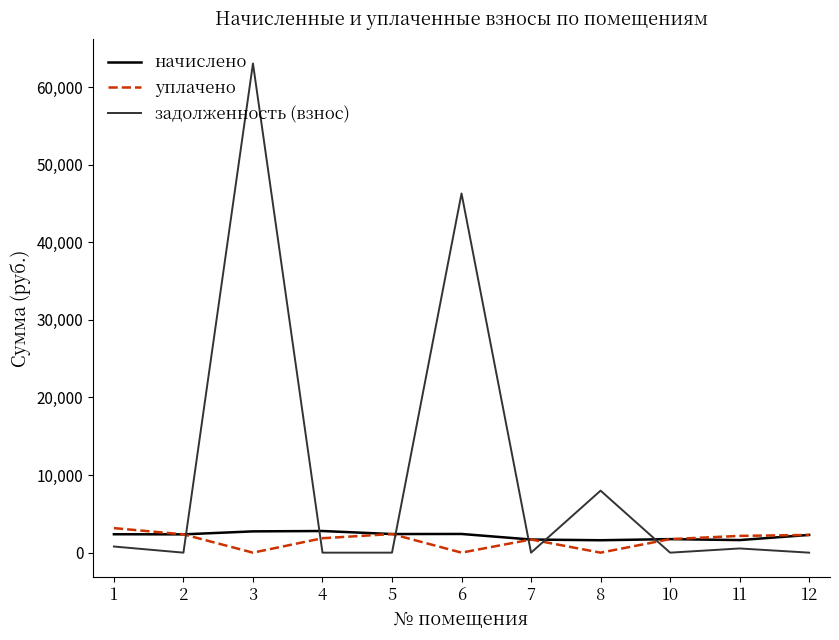

What is the sum of the уплачено values at 2 and 6?

2359.2